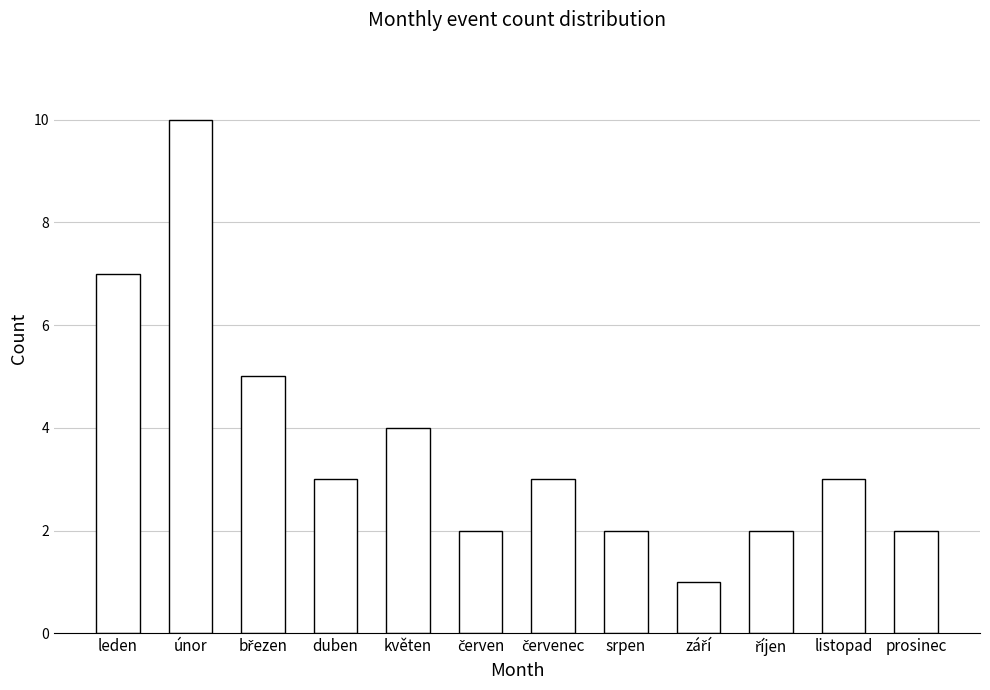

Which has a higher value, leden or květen?

leden